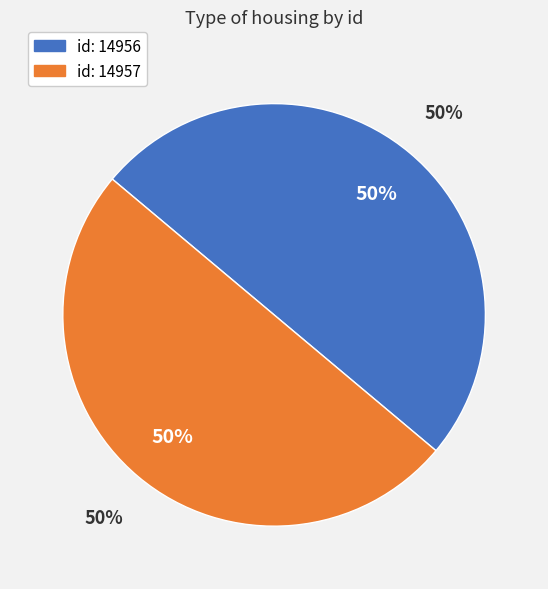

What is the ratio of the value at 14957 to the value at 14956?

1.0